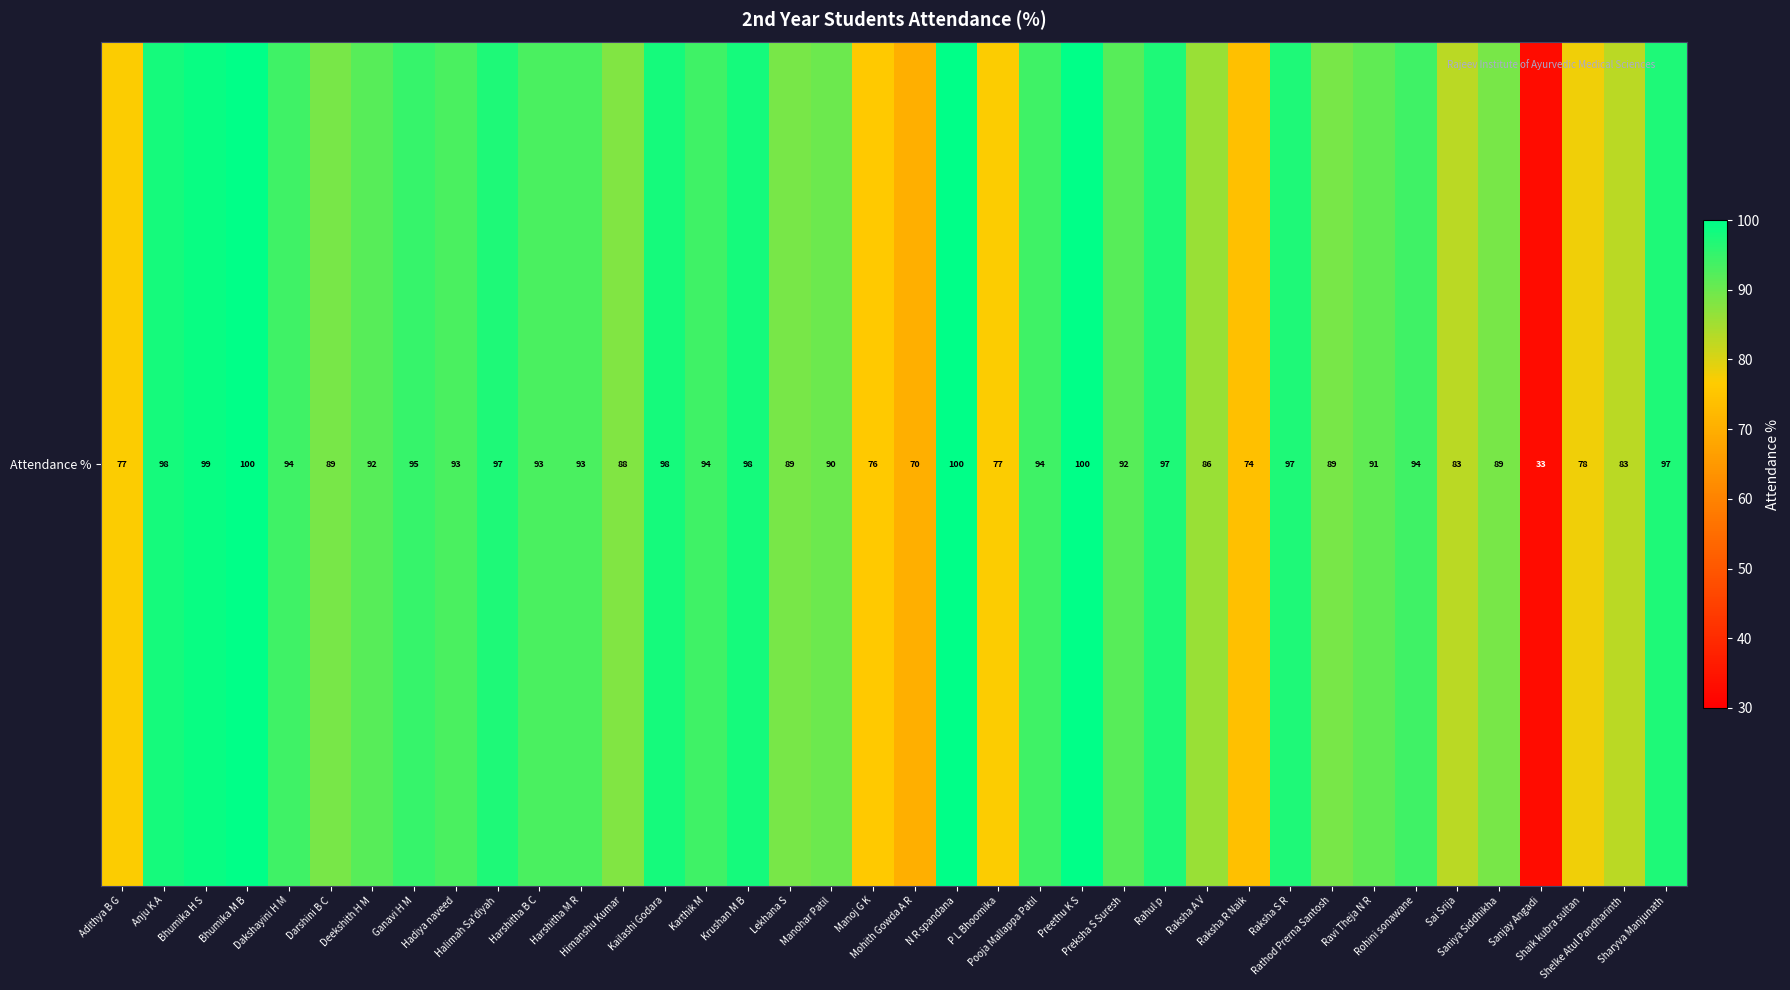

What is the change in value from Preethu K S to Preksha S Suresh?

-8